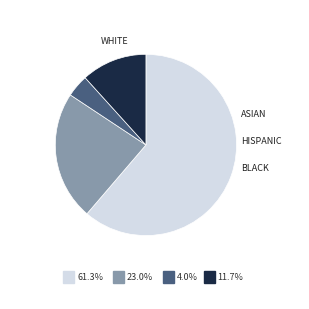

Is there a majority slice in this chart?

Yes